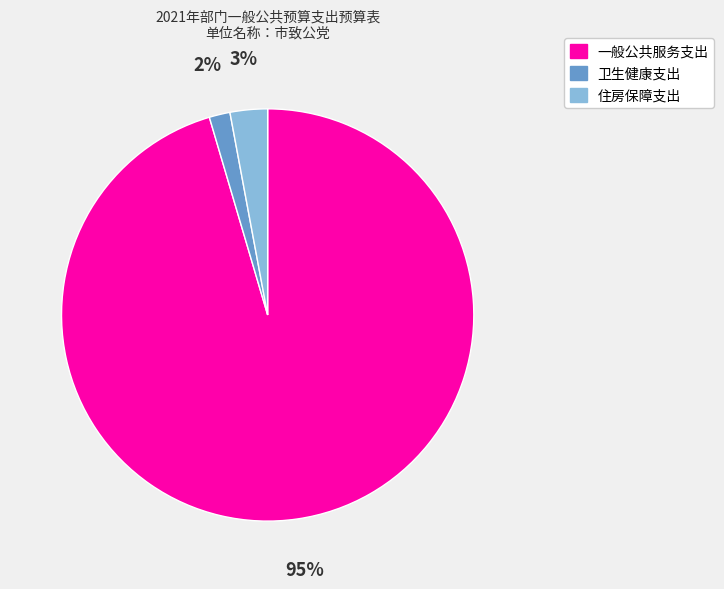

Which slice is the smallest?

卫生健康支出